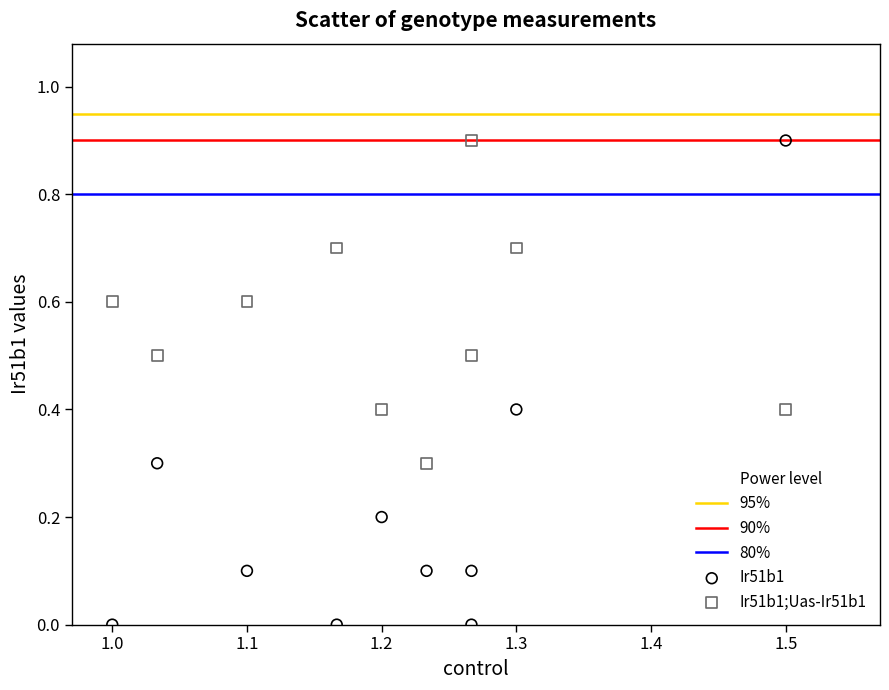

Which series has the widest spread of Y values?

Ir51b1